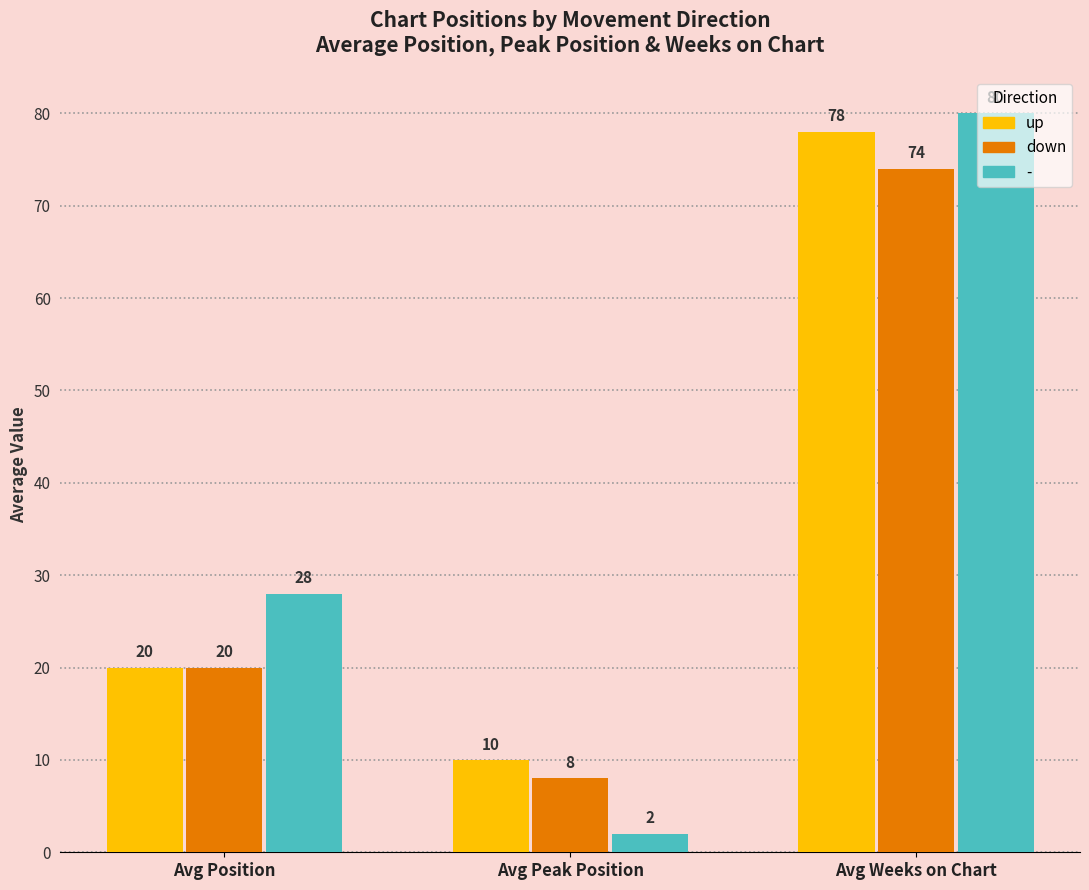

Count the up values in the range 10 to 78.

3